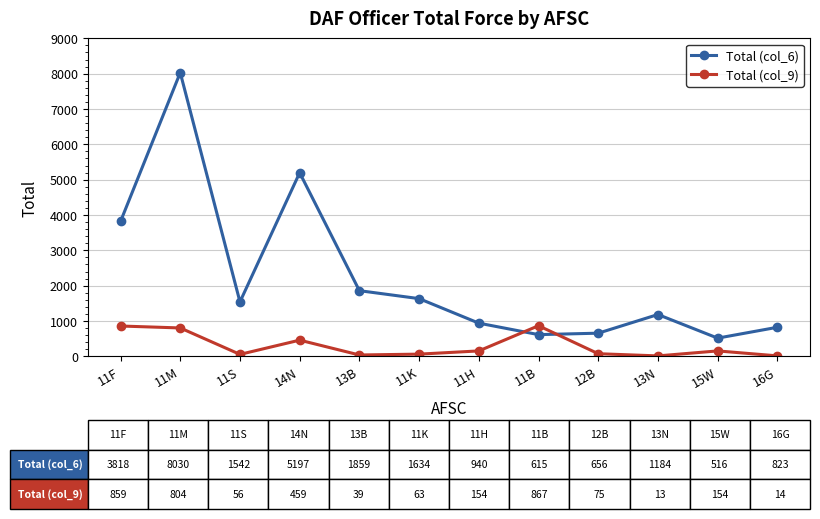

In Total (col_9), how many points are lower than both neighbors (excluding endpoints)?

3